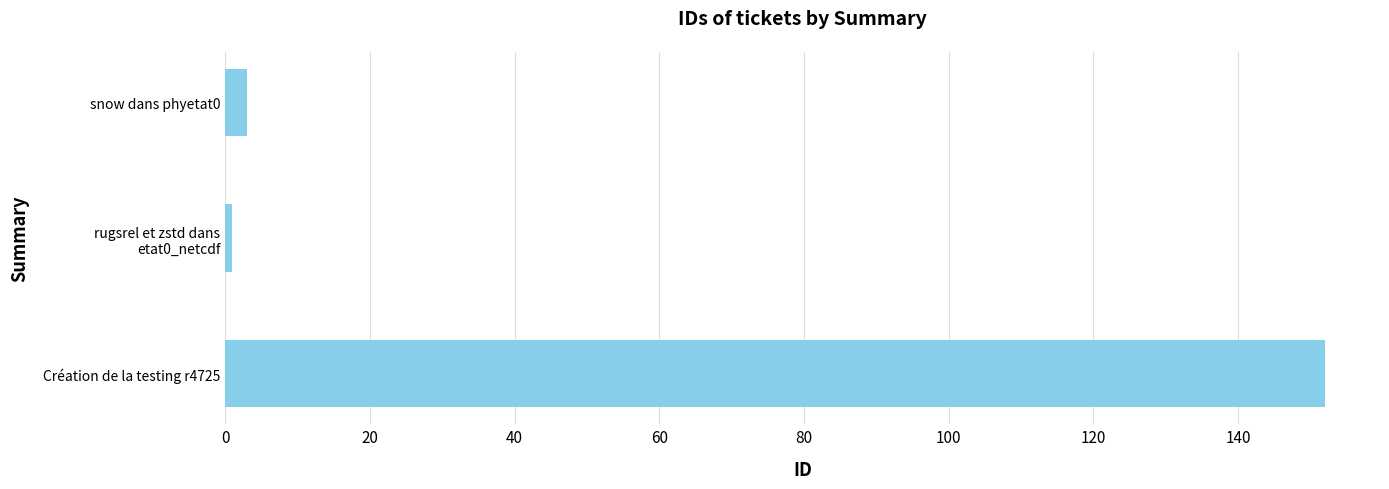

Where is the data nearest to the value 76?

snow dans phyetat0